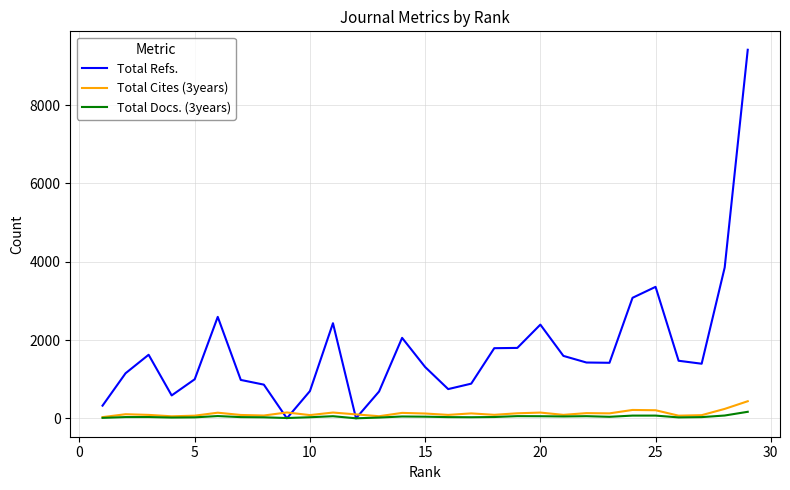

What is the maximum value shown in the chart?

9415